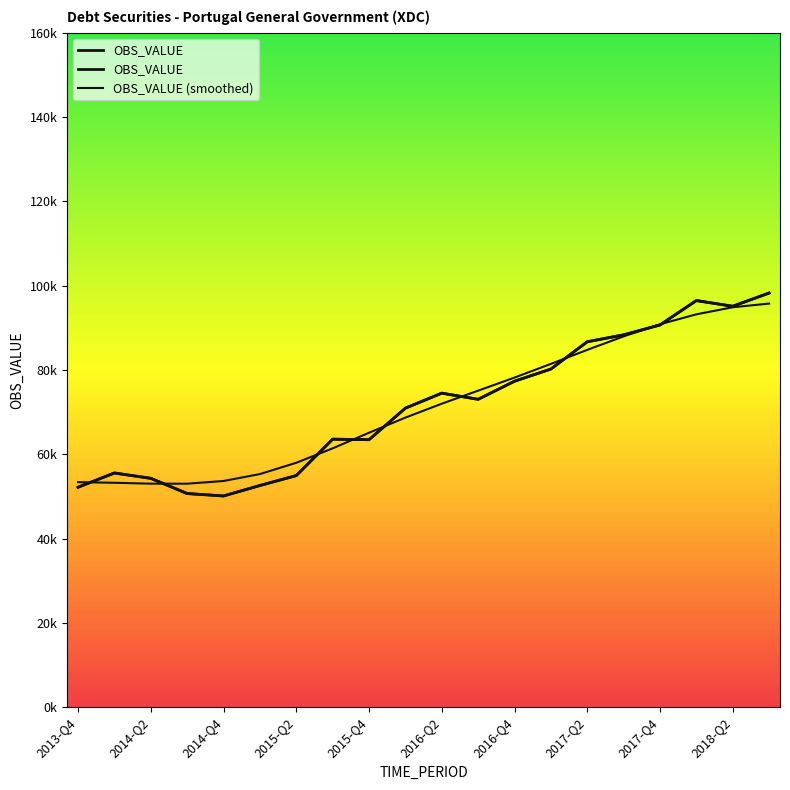

Approximately how many times larger is the value at 2018-Q2 compared to 2017-Q1?

1.2